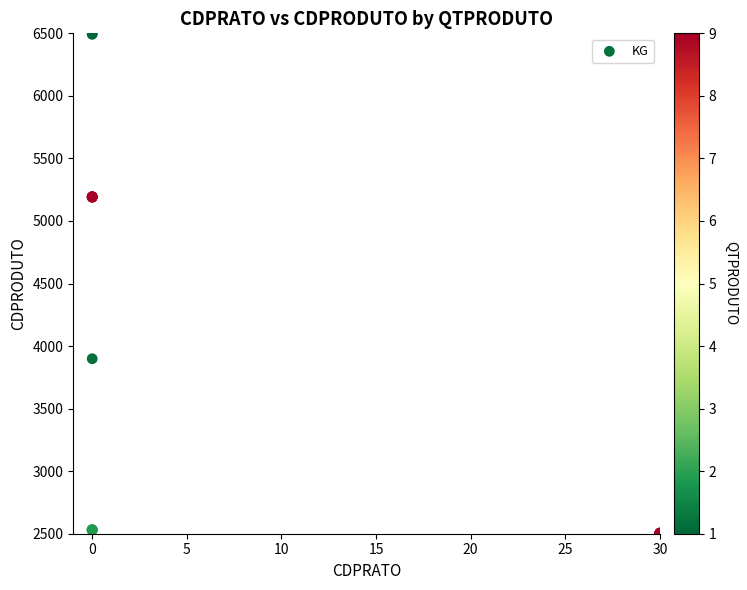

What Y value in the scatter plot is closest to 4500?

3898.9